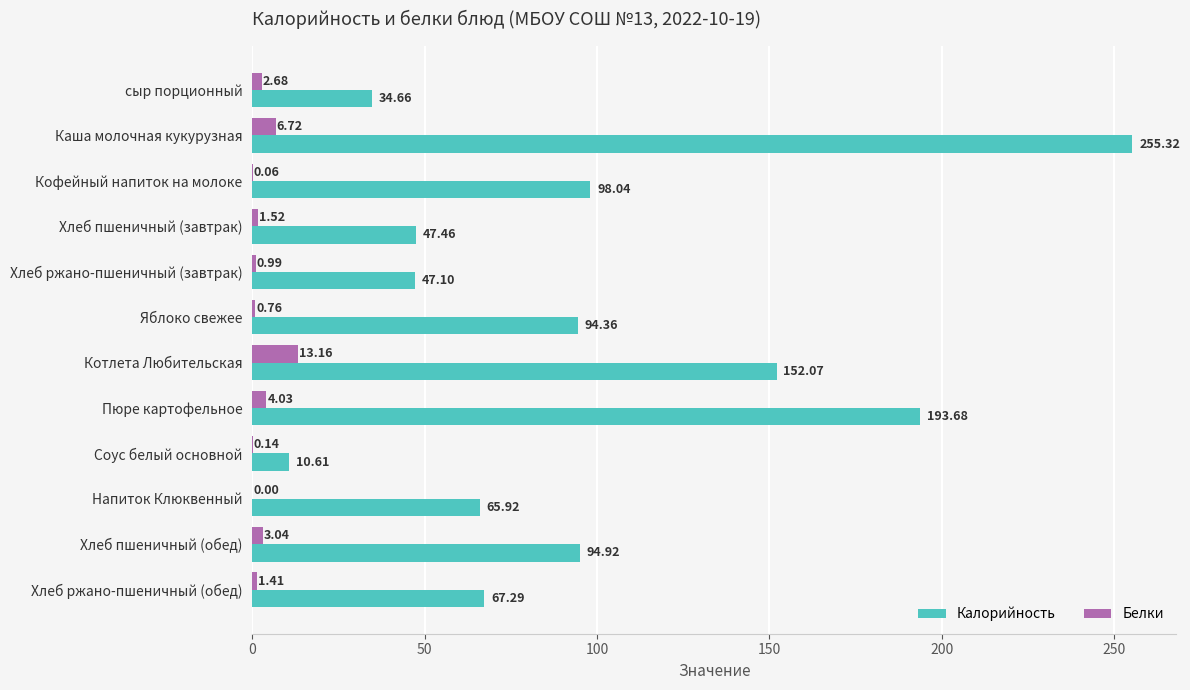

Where is Калорийность nearest to the value 132?

Котлета Любительская